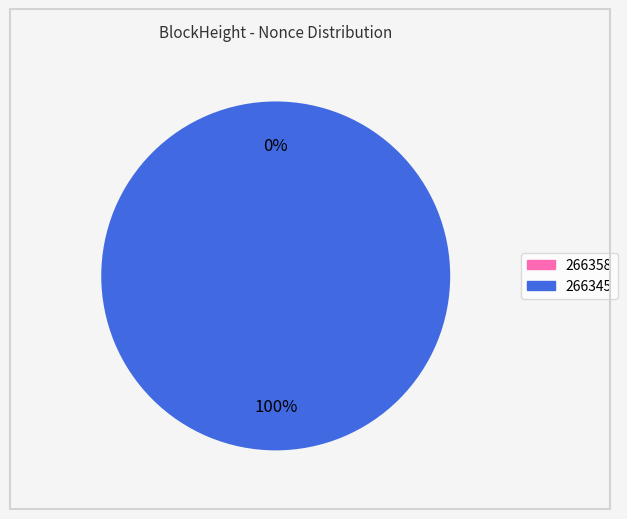

The 266358 slice represents 0% of the pie. True or false?

True